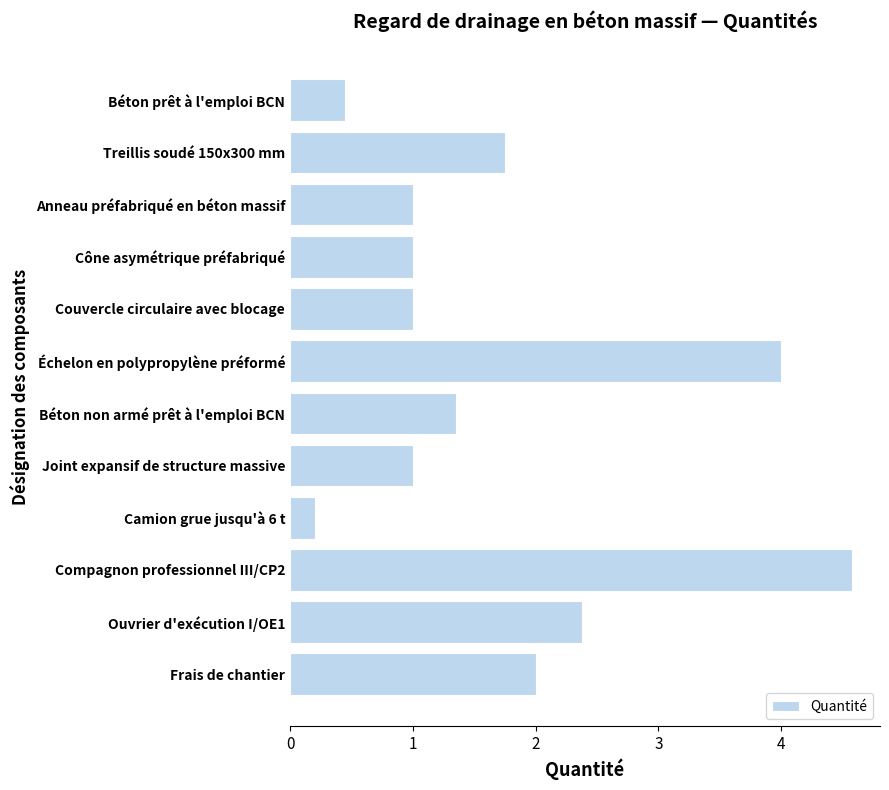

At which category does the chart reach its peak across all series?

Compagnon professionnel III/CP2